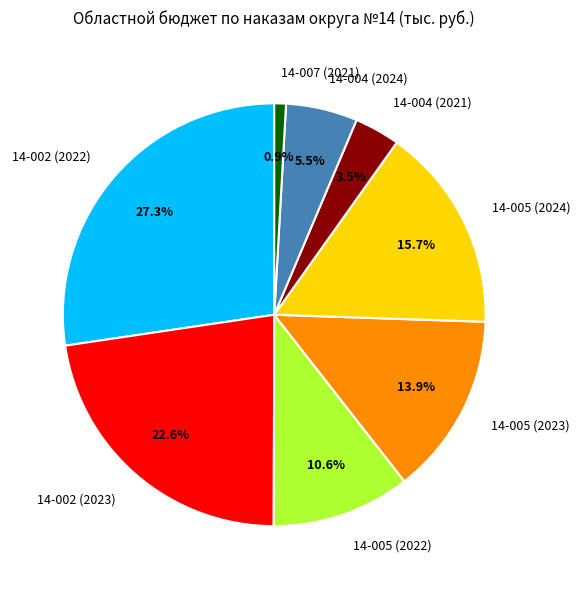

Count the number of slices in the pie.

8